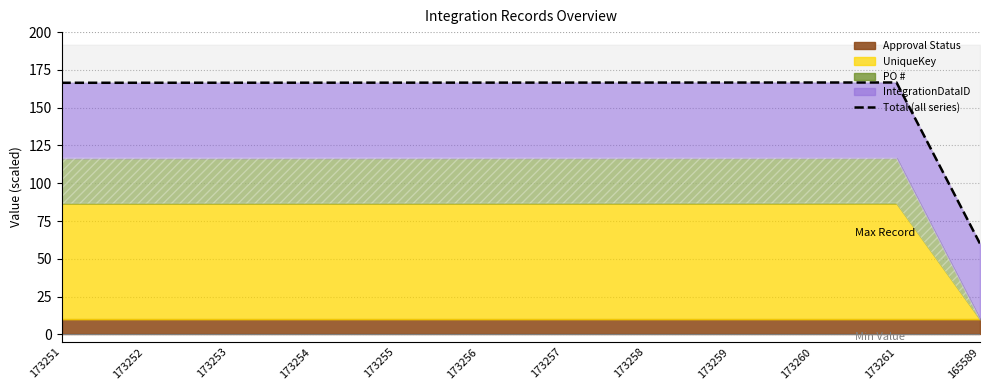

The chart shows a value of 95.6 at 173258. True or false?

False